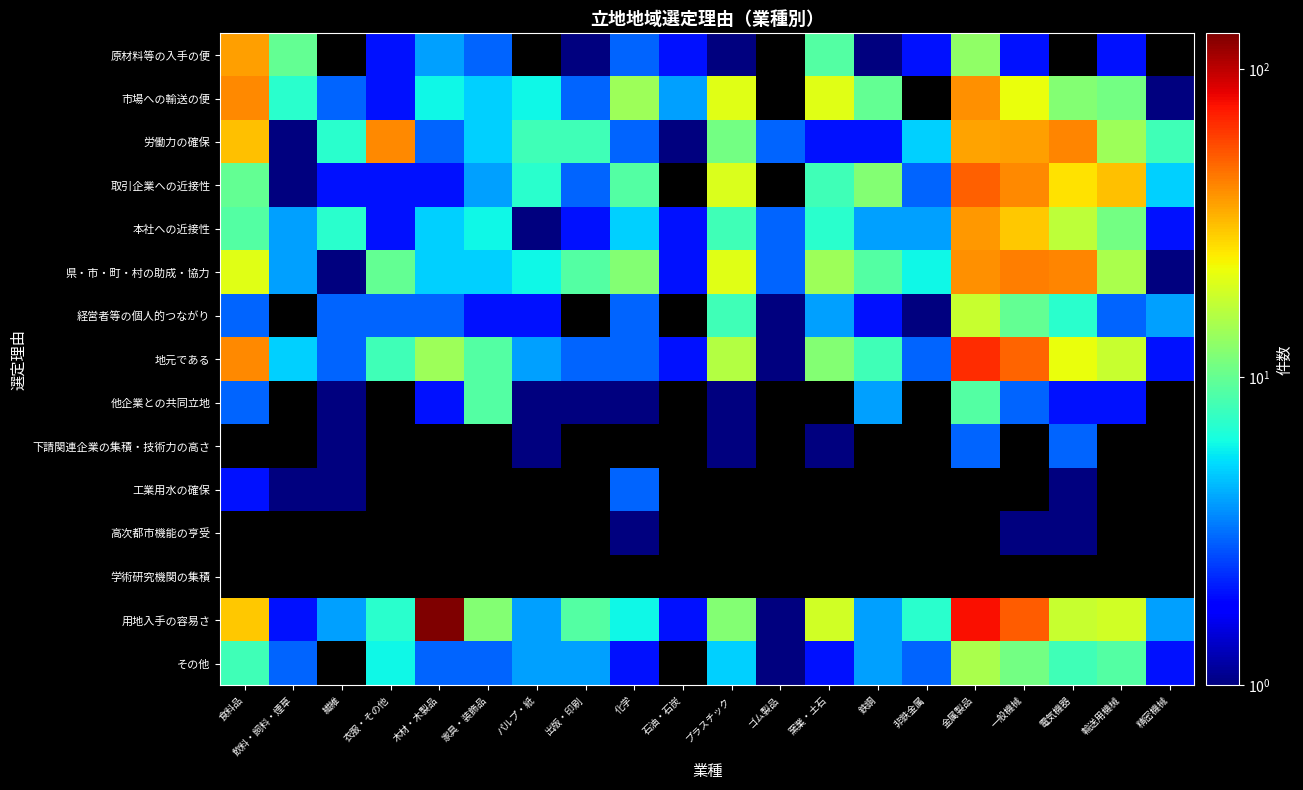

Which has a higher value, プラスチック or 繊維?

プラスチック